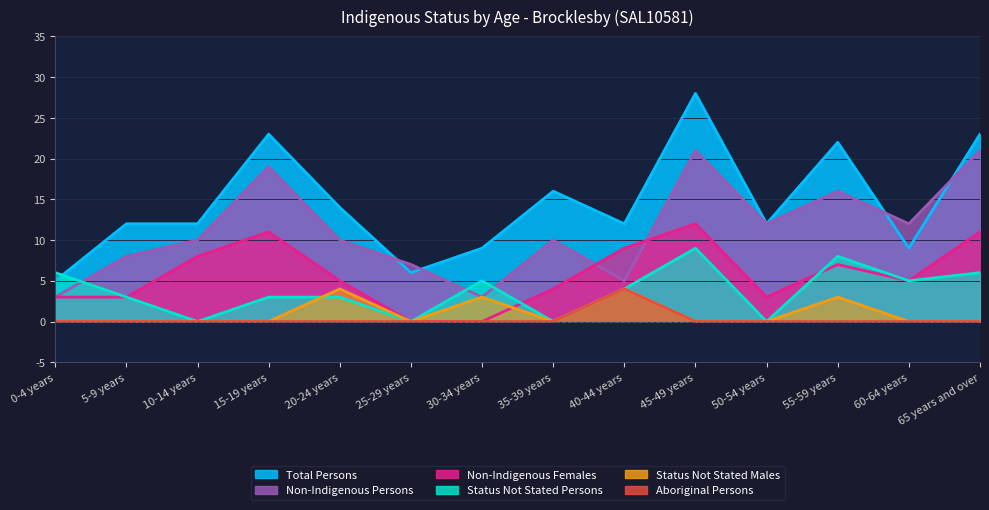

Reading left to right, what are all the values shown in this chart?

Total Persons: 0-4 years=5	5-9 years=12	10-14 years=12	15-19 years=23	20-24 years=14	25-29 years=6	30-34 years=9	35-39 years=16	40-44 years=12	45-49 years=28	50-54 years=12	55-59 years=22	60-64 years=9	65 years and over=23
Non-Indigenous Persons: 0-4 years=3	5-9 years=8	10-14 years=10	15-19 years=19	20-24 years=10	25-29 years=7	30-34 years=3	35-39 years=10	40-44 years=5	45-49 years=21	50-54 years=12	55-59 years=16	60-64 years=12	65 years and over=21
Non-Indigenous Females: 0-4 years=3	5-9 years=3	10-14 years=8	15-19 years=11	20-24 years=5	25-29 years=0	30-34 years=0	35-39 years=4	40-44 years=9	45-49 years=12	50-54 years=3	55-59 years=7	60-64 years=5	65 years and over=11
Status Not Stated Persons: 0-4 years=6	5-9 years=3	10-14 years=0	15-19 years=3	20-24 years=3	25-29 years=0	30-34 years=5	35-39 years=0	40-44 years=4	45-49 years=9	50-54 years=0	55-59 years=8	60-64 years=5	65 years and over=6
Status Not Stated Males: 0-4 years=0	5-9 years=0	10-14 years=0	15-19 years=0	20-24 years=4	25-29 years=0	30-34 years=3	35-39 years=0	40-44 years=4	45-49 years=0	50-54 years=0	55-59 years=3	60-64 years=0	65 years and over=0
Aboriginal Persons: 0-4 years=0	5-9 years=0	10-14 years=0	15-19 years=0	20-24 years=0	25-29 years=0	30-34 years=0	35-39 years=0	40-44 years=4	45-49 years=0	50-54 years=0	55-59 years=0	60-64 years=0	65 years and over=0